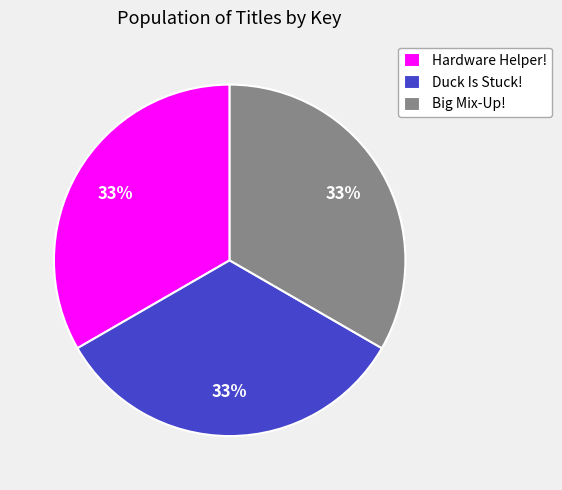

Do Duck Is Stuck! and Big Mix-Up! together represent more than half of the pie?

Yes